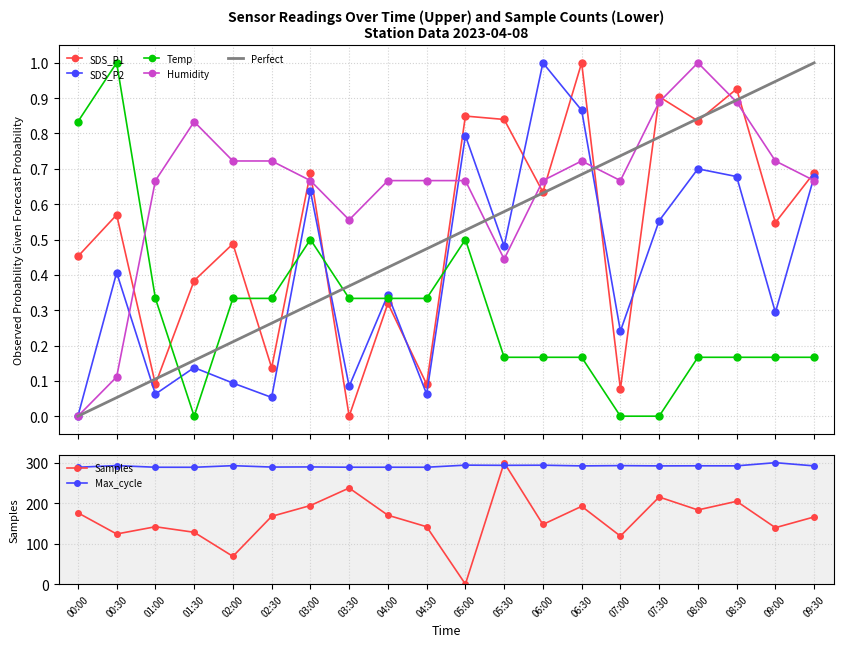

Does the chart display data point markers on the line(s)?

Yes